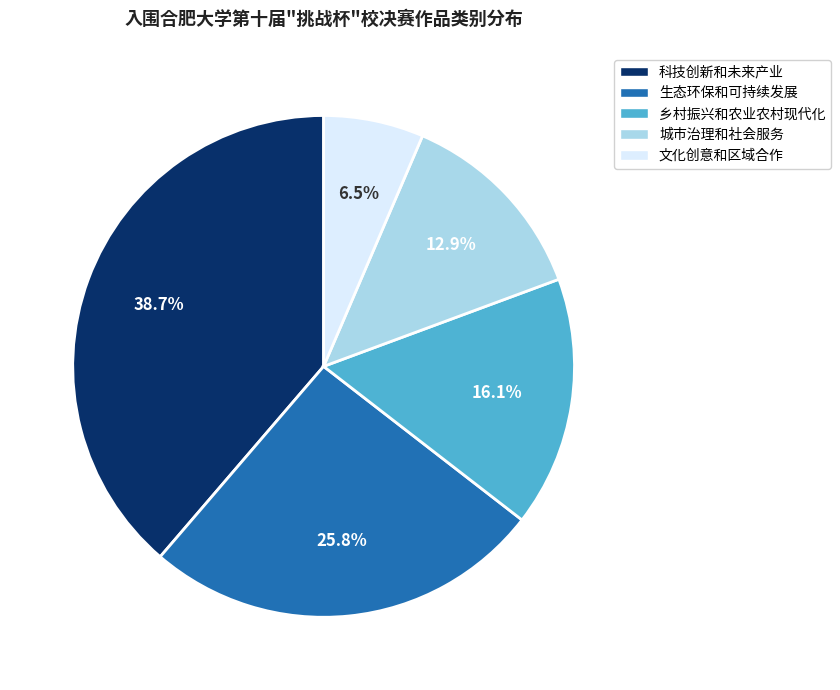

Combined, do 文化创意和区域合作 and 生态环保和可持续发展 account for over 50%?

No